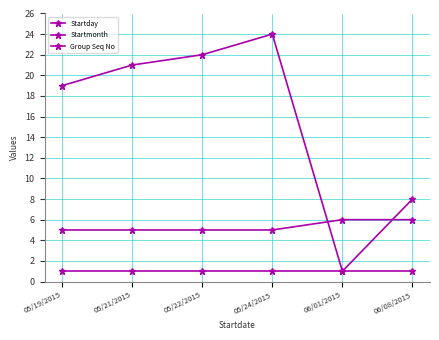

How many data points in Startday are less than 21?

3